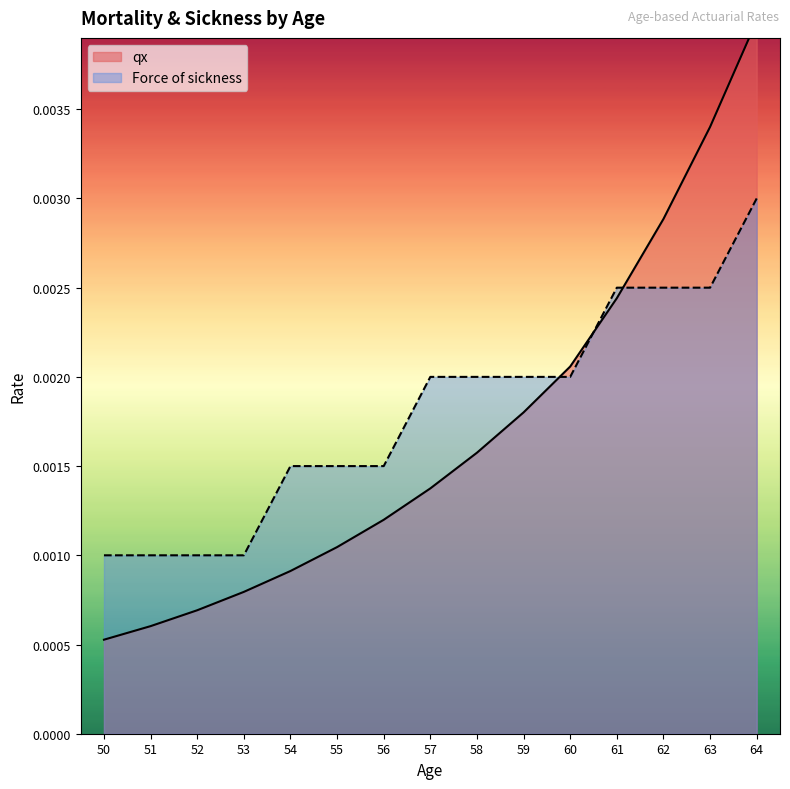

Does the chart have visible grid lines?

No